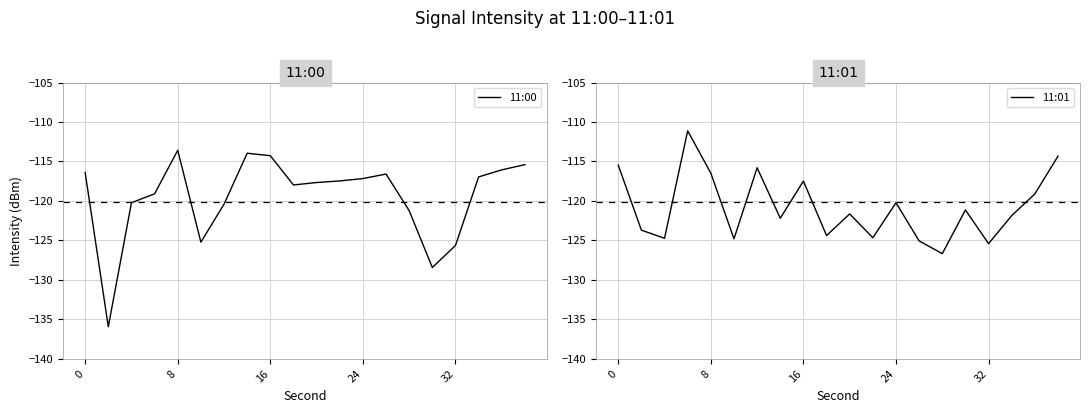

What is the lowest value of the 11:00 series?

-135.9